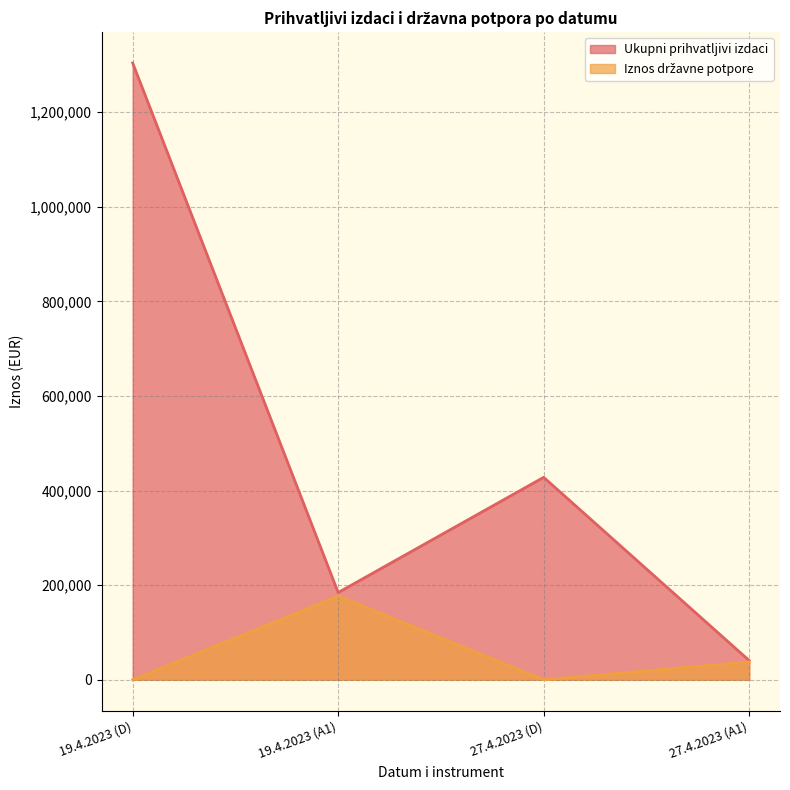

True or false: Iznos državne potpore and Ukupni prihvatljivi izdaci intersect in this chart.

False